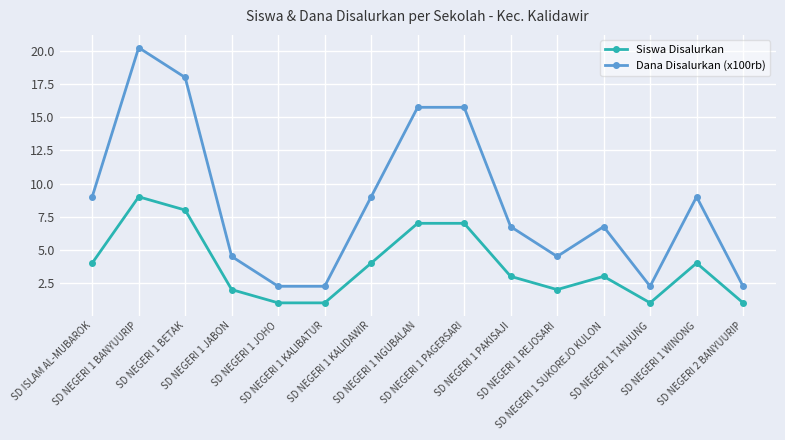

Is the value of Dana Disalurkan (x100rb) at SD NEGERI 1 BETAK greater than the value of Siswa Disalurkan at SD NEGERI 1 REJOSARI?

Yes